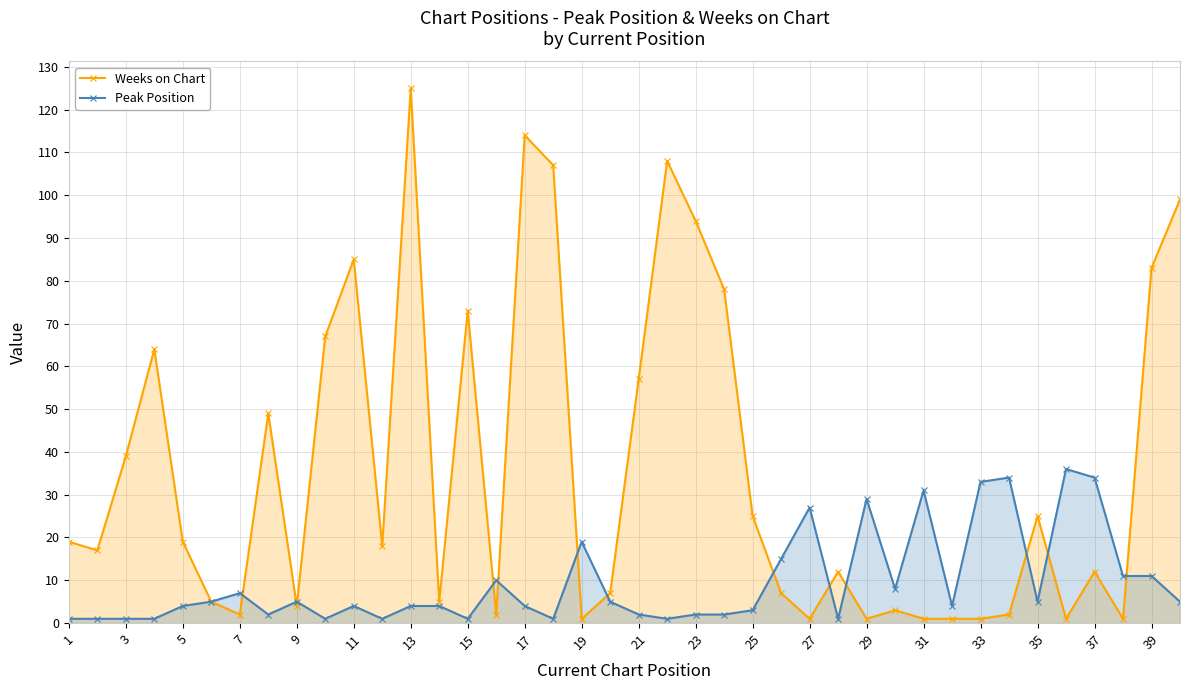

Where does the Weeks on Chart series first go above 18?

1